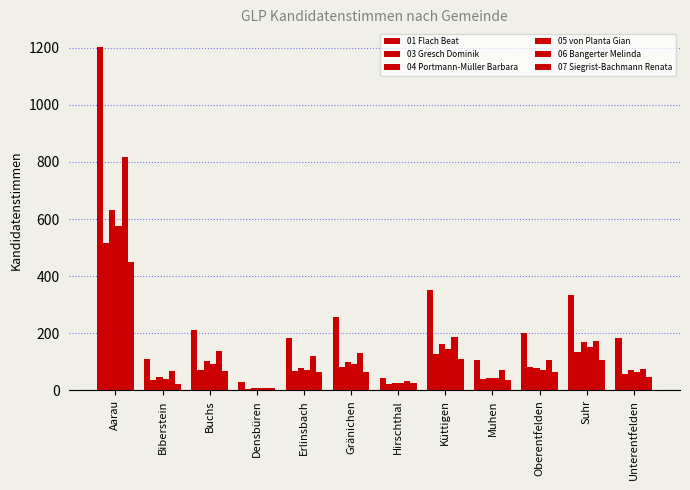

What is the total value across all series at Erlinsbach?

586